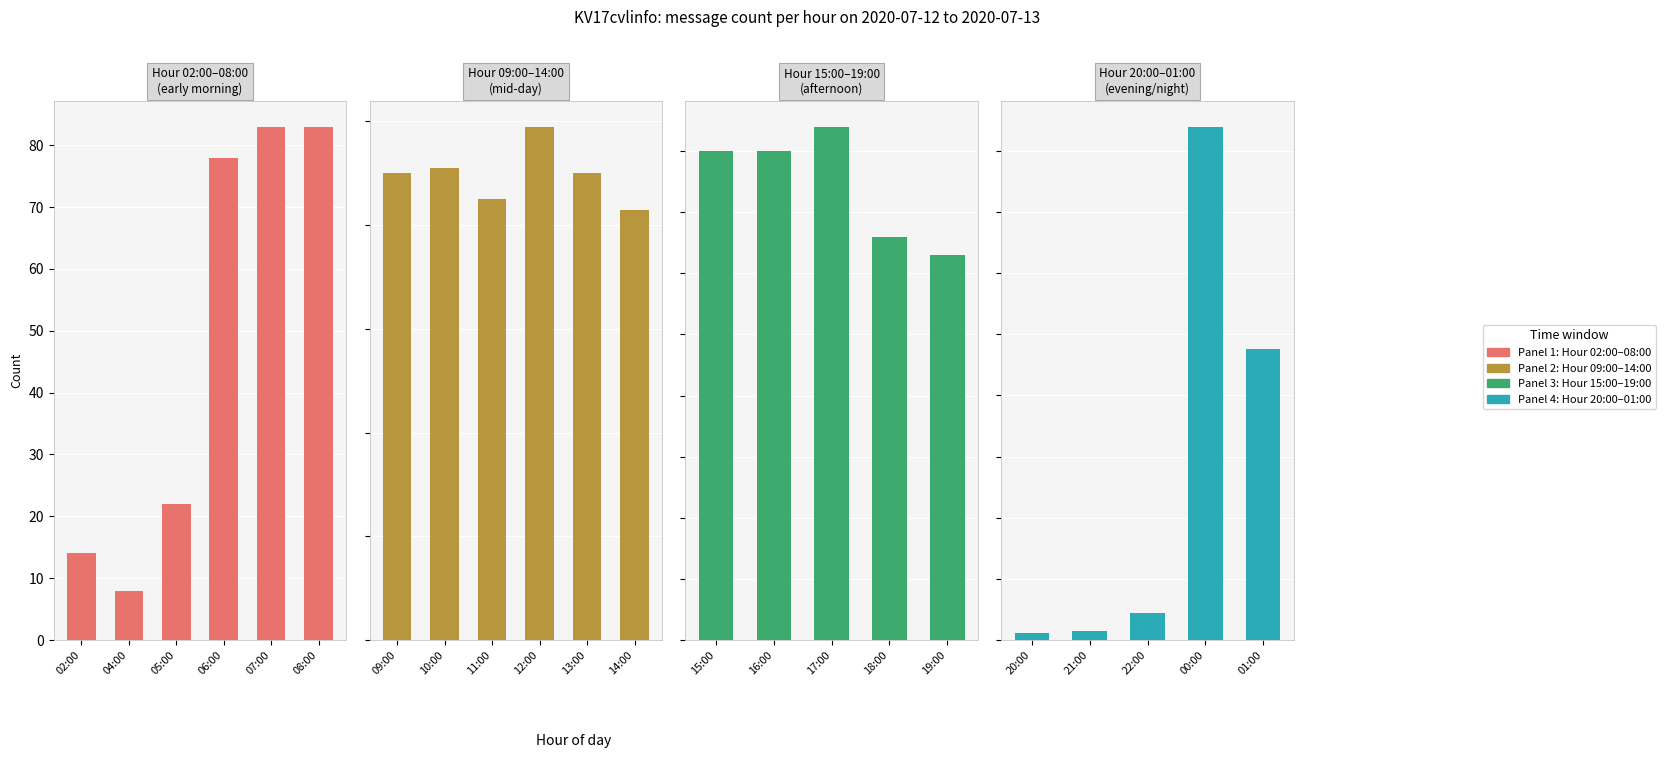

What position from the left is 13:00?

11